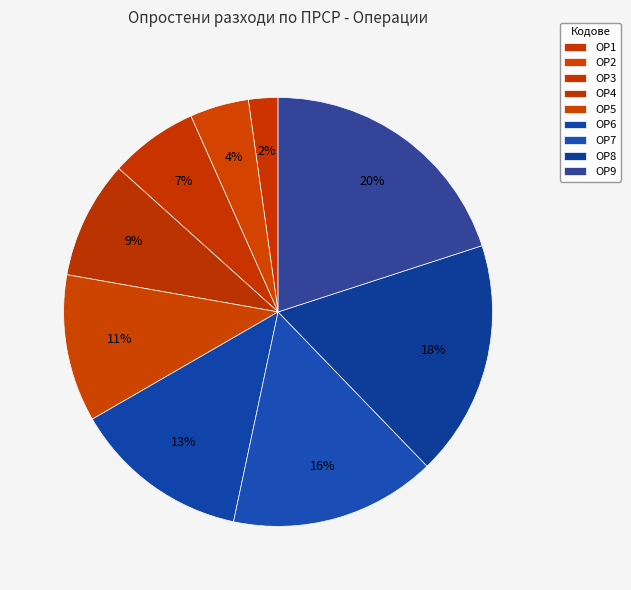

How many segments does this pie chart have?

9